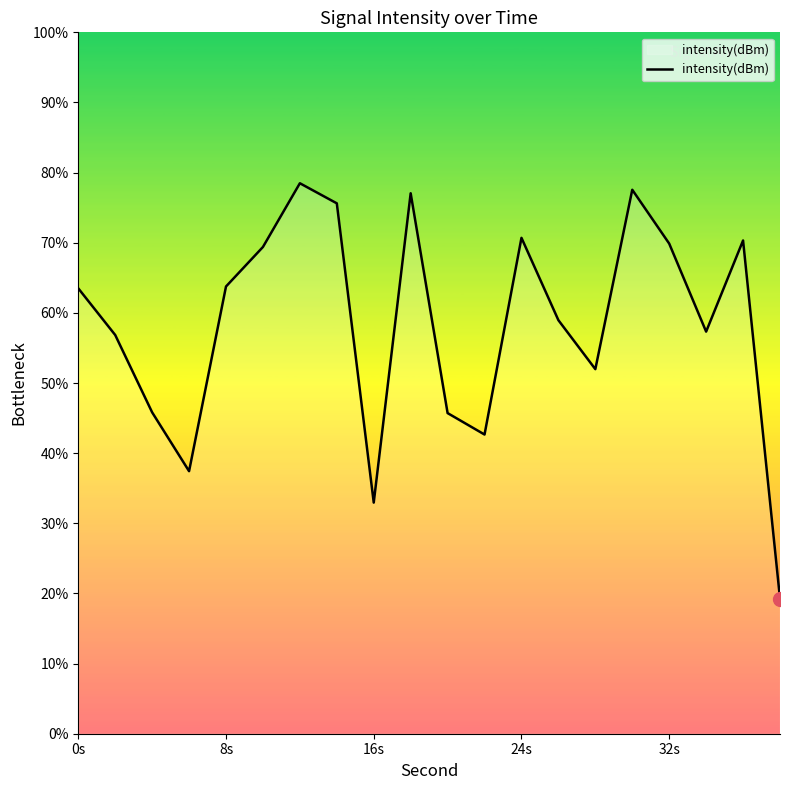

What is the smallest value displayed?

19.3